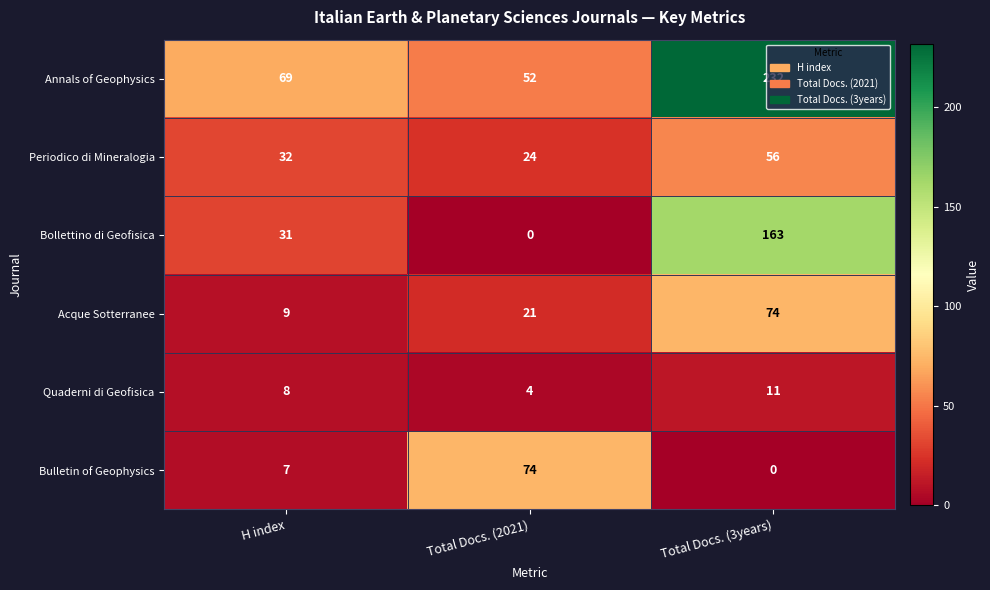

What is the maximum value for Periodico di Mineralogia?

56